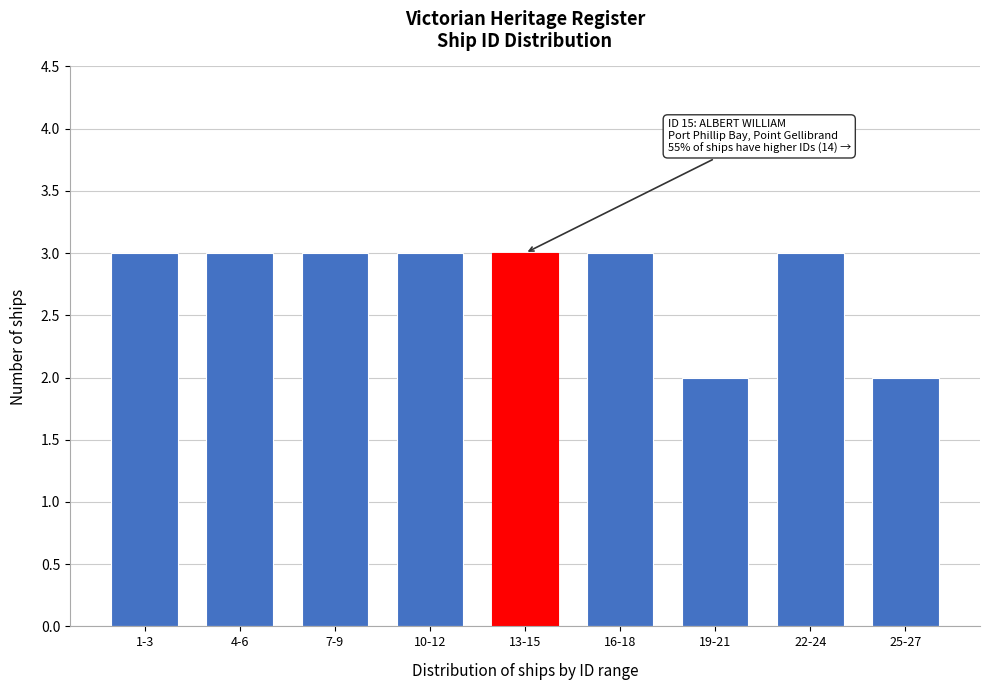

Reading left to right, list all the values displayed in this chart.

1-3=3	4-6=3	7-9=3	10-12=3	13-15=3	16-18=3	19-21=2	22-24=3	25-27=2